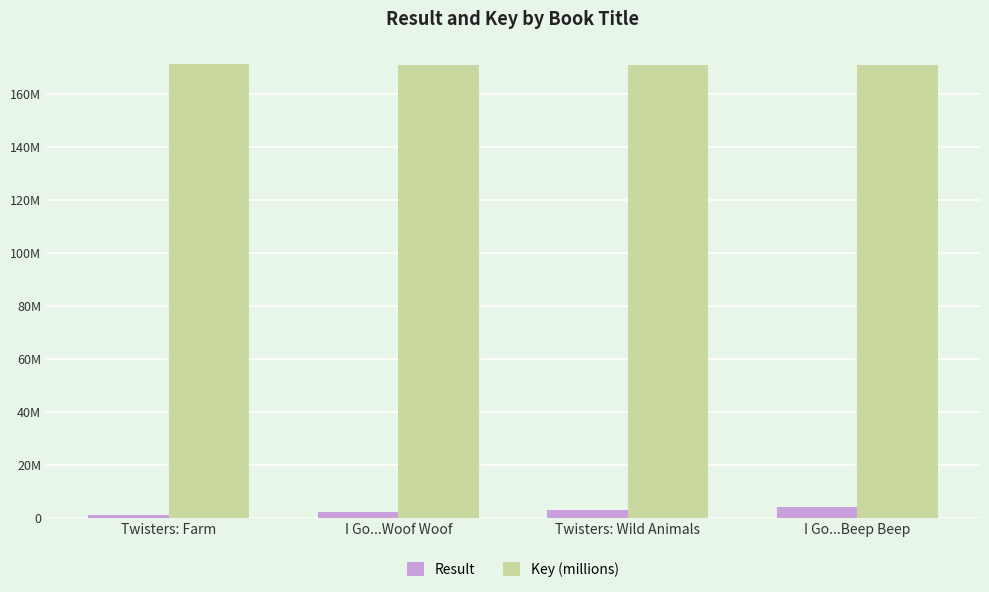

What are all the series names shown in the legend?

Result, Key (millions)